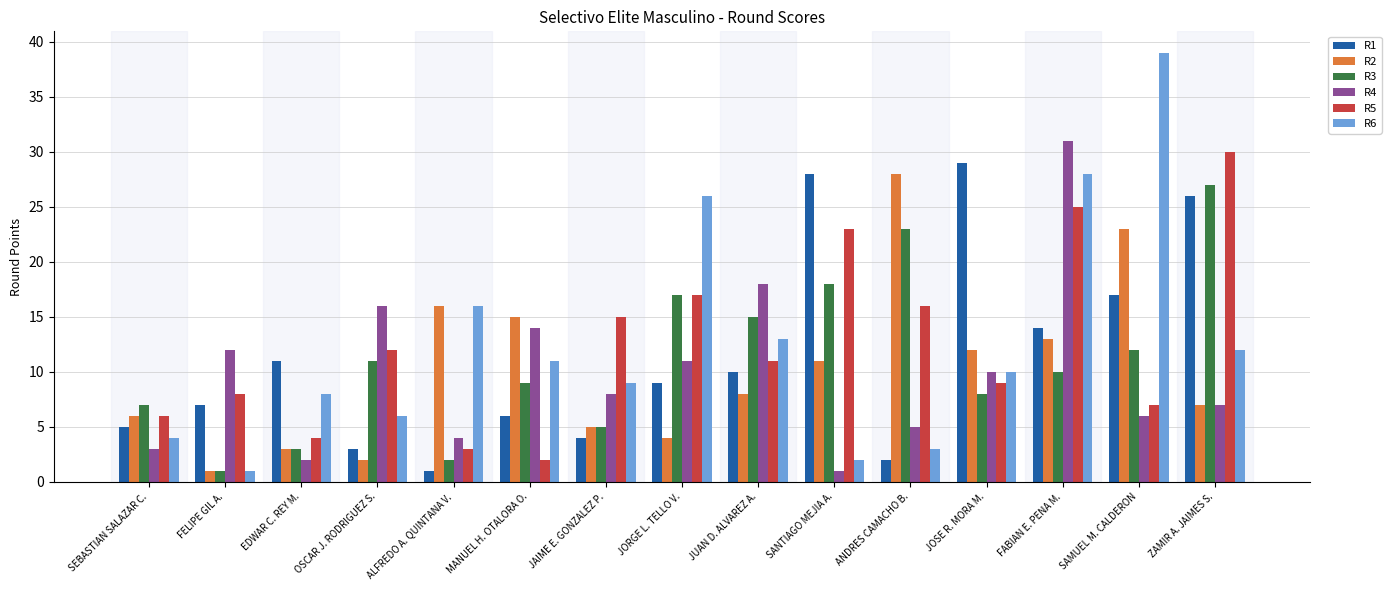

Which series changed the most between SANTIAGO MEJIA A. and JOSE R. MORA M.?

R5